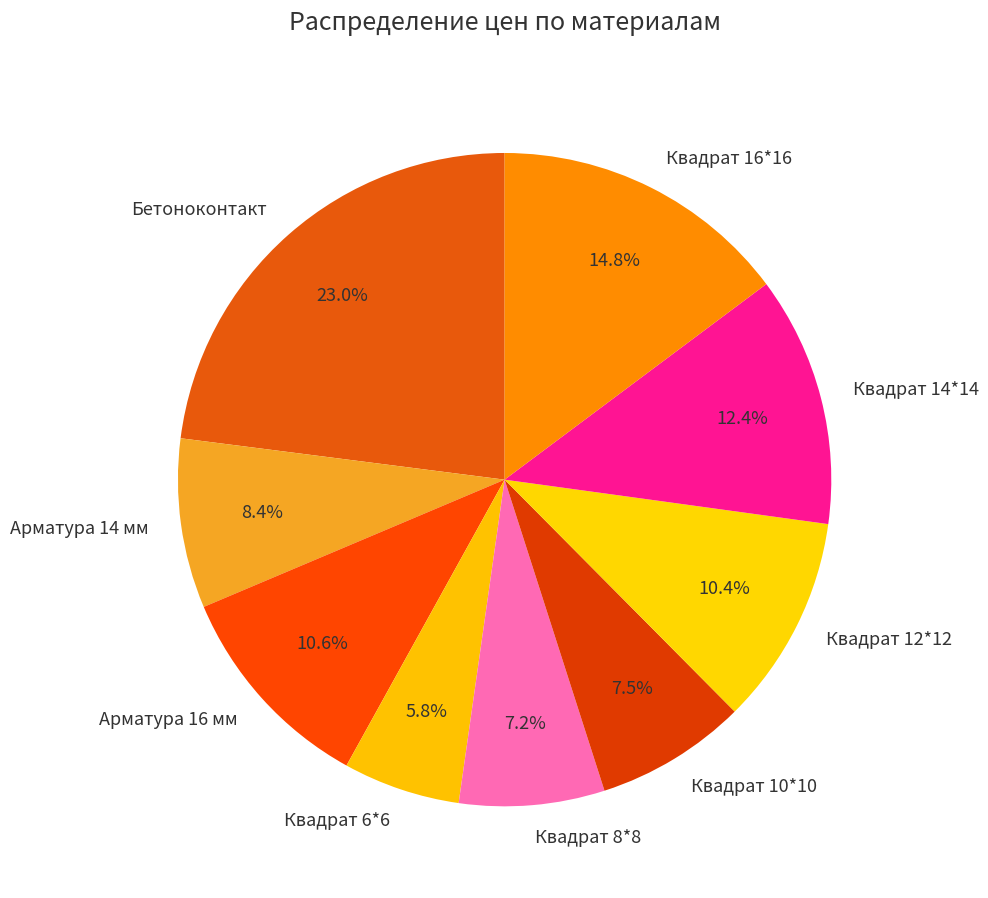

Is there a majority slice in this chart?

No